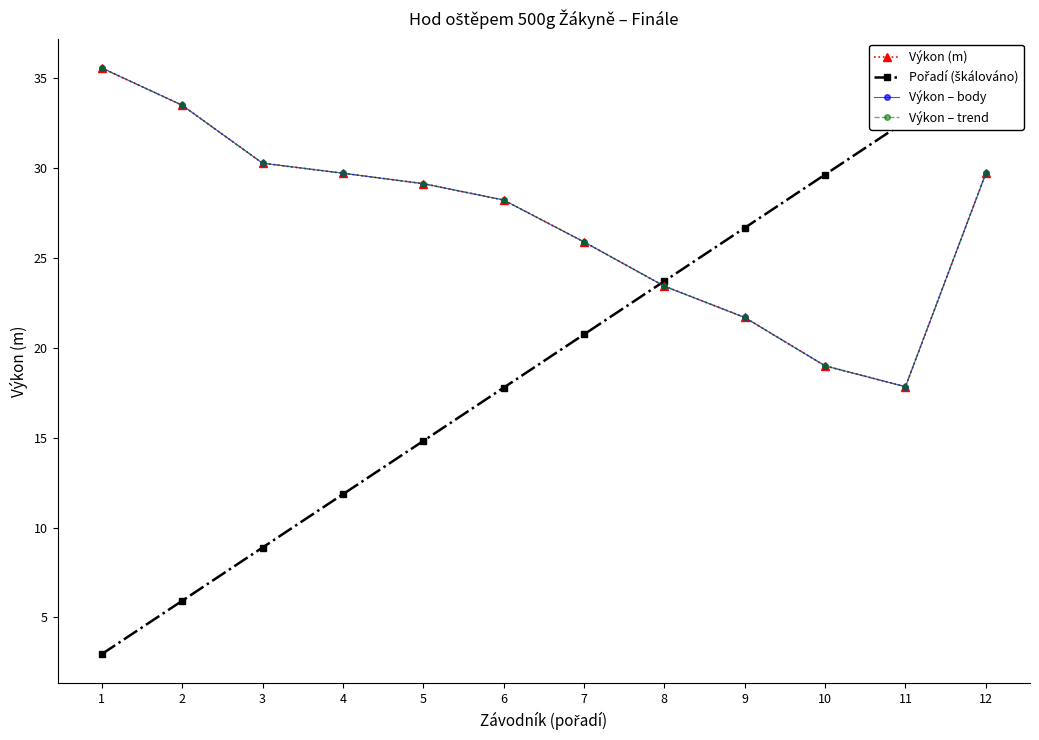

Which label corresponds to the largest value in the chart?

1